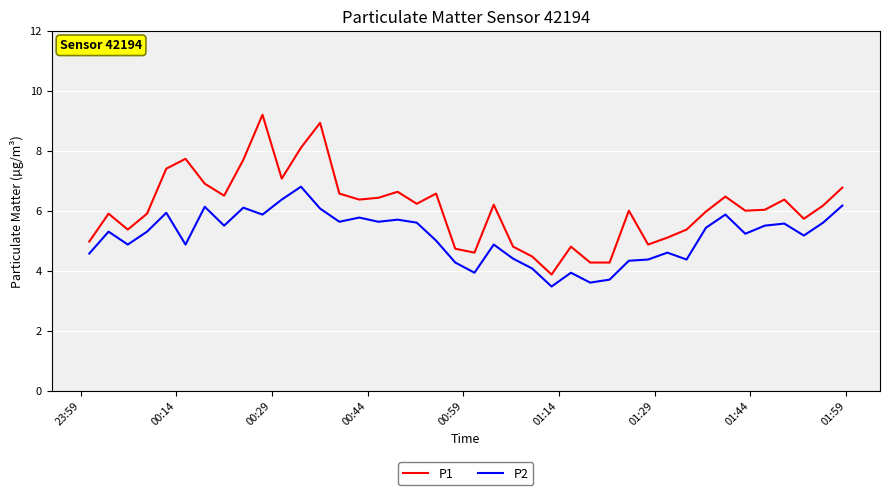

What is the smallest value displayed?

3.5